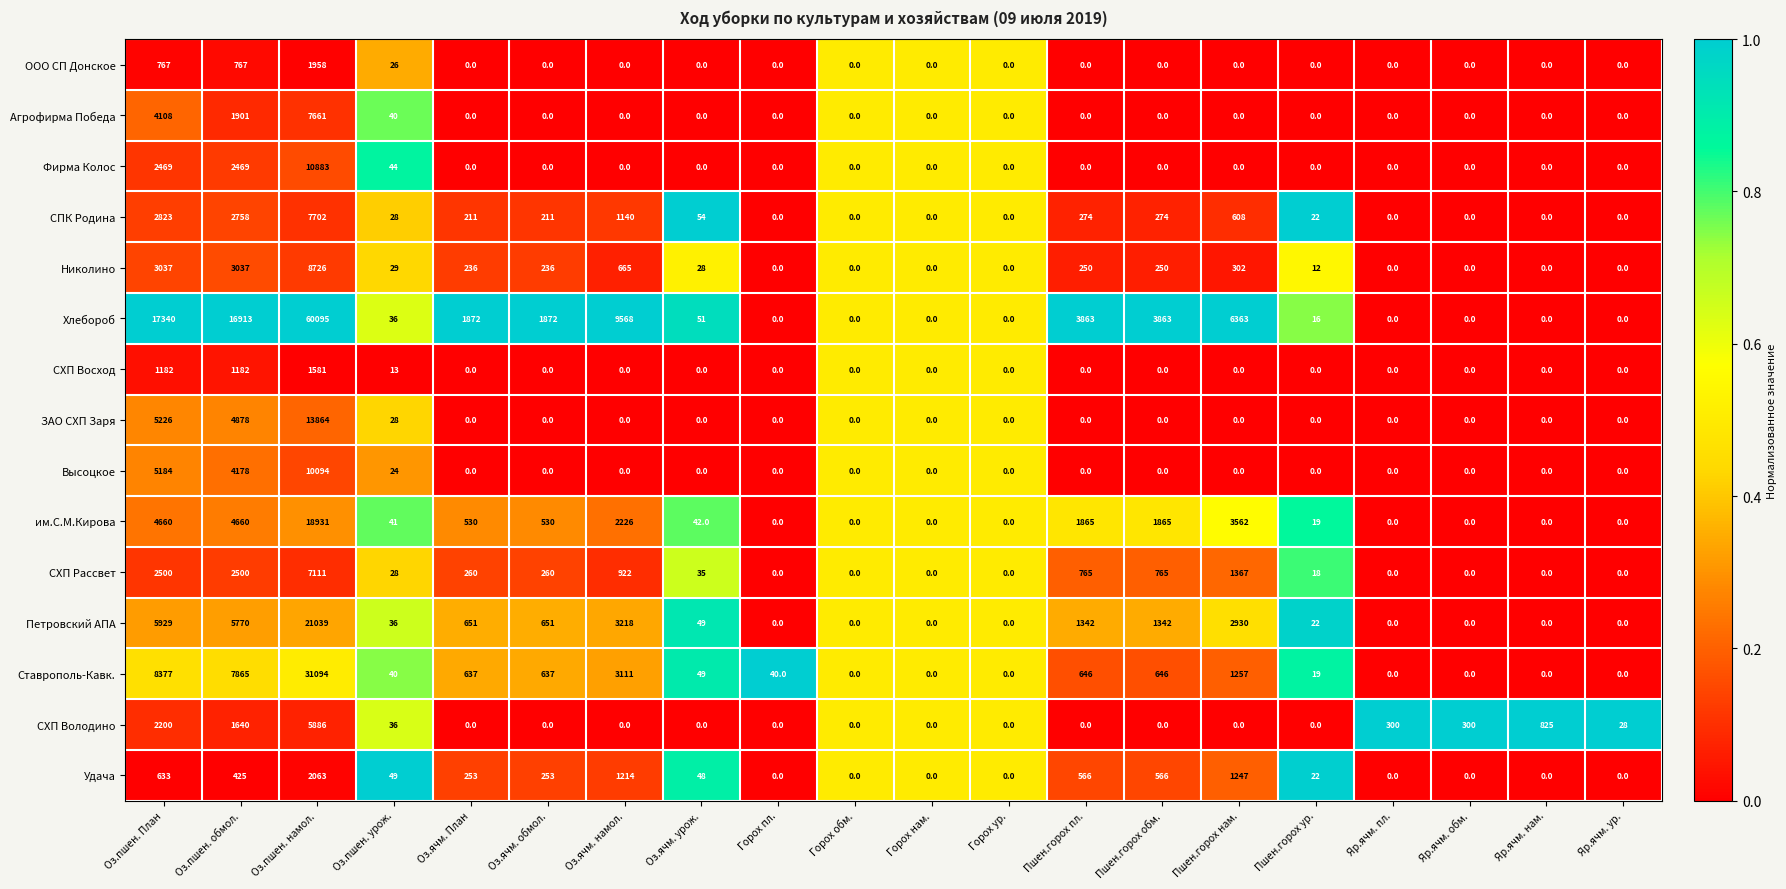

How many categories are shown in the chart?

20